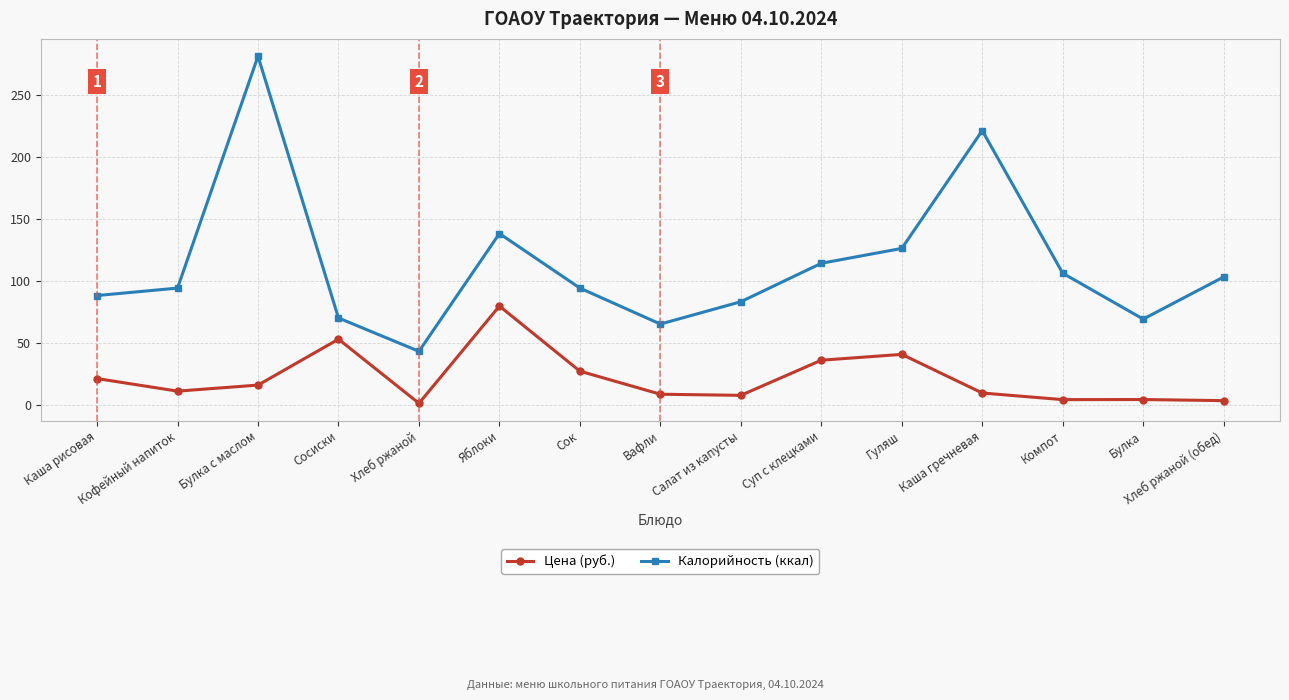

True or false: Цена (руб.) and Калорийность (ккал) cross at least once.

False